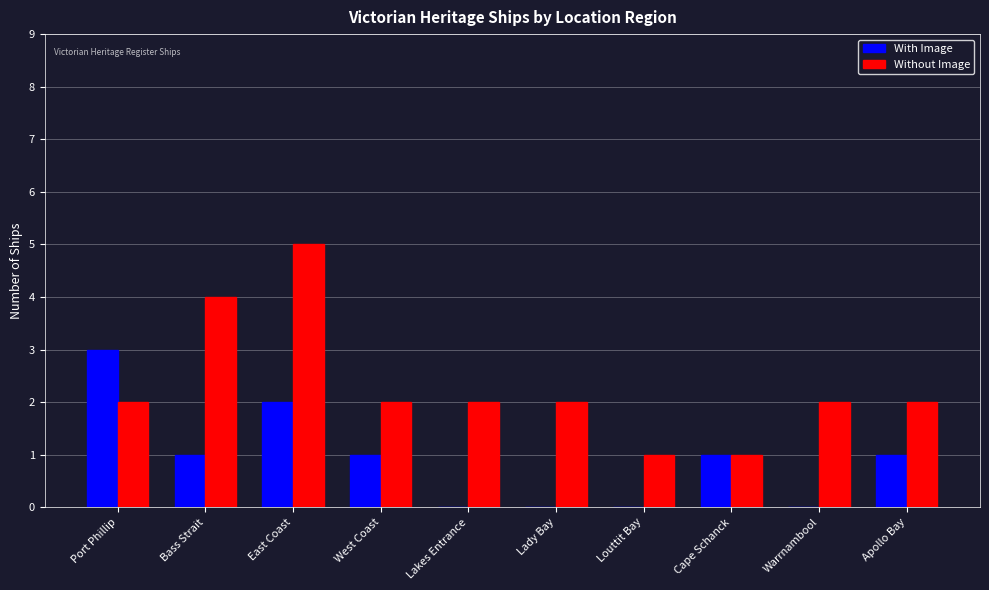

Count the number of data series in this chart.

2